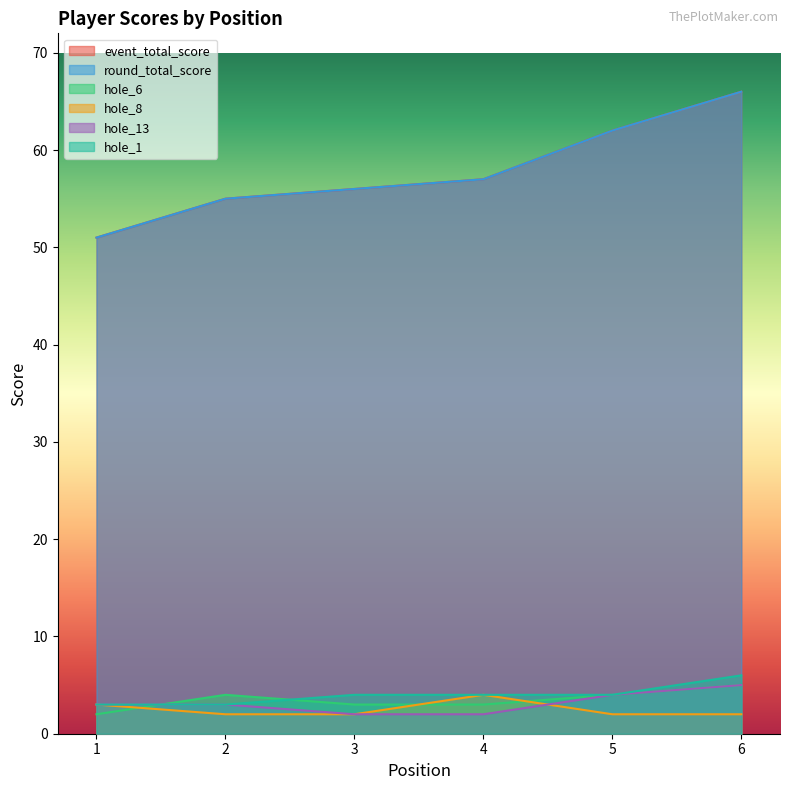

Where is hole_13 nearest to the value 3?

1